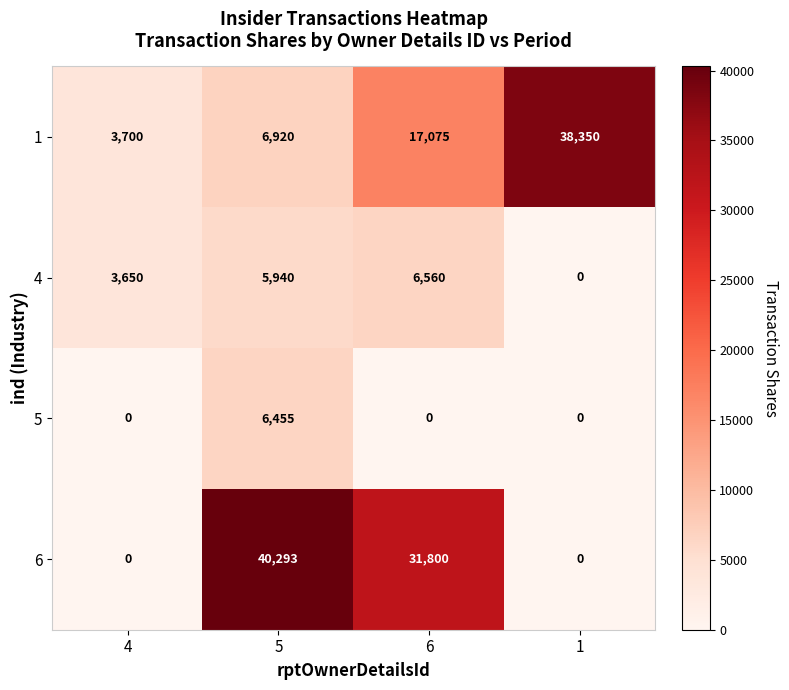

Reading left to right, transcribe all the data shown in this chart.

1: 3700	6920	17075	38350
4: 3650	5940	6560	0
5: 0	6455	0	0
6: 0	40293	31800	0